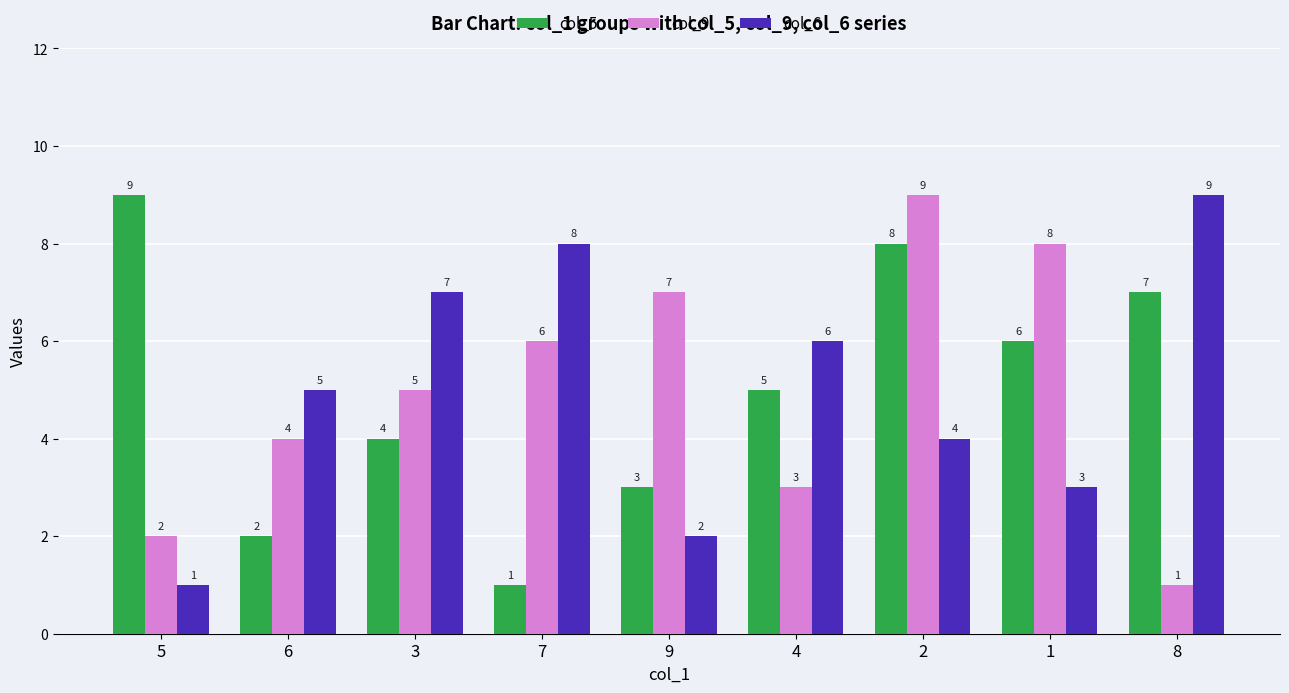

True or false: col_6 has a value of 9 at 8.

True